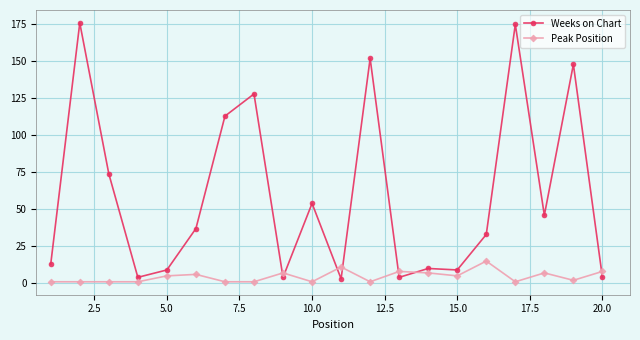

Which series has the largest total across all categories?

Weeks on Chart